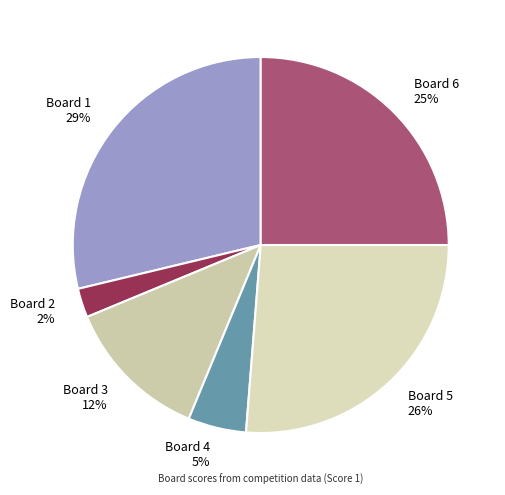

Does Board 4 5% represent more than half of the total?

No